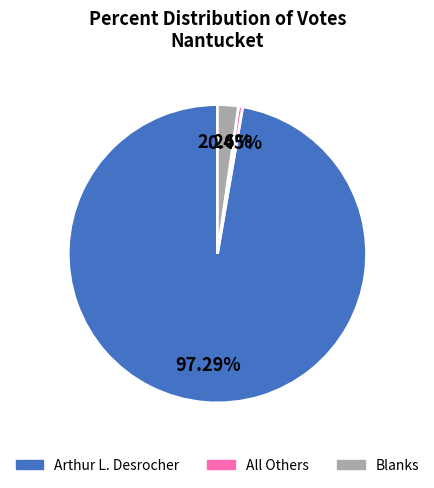

To the nearest percent, what portion does Arthur L. Desrocher represent?

97%